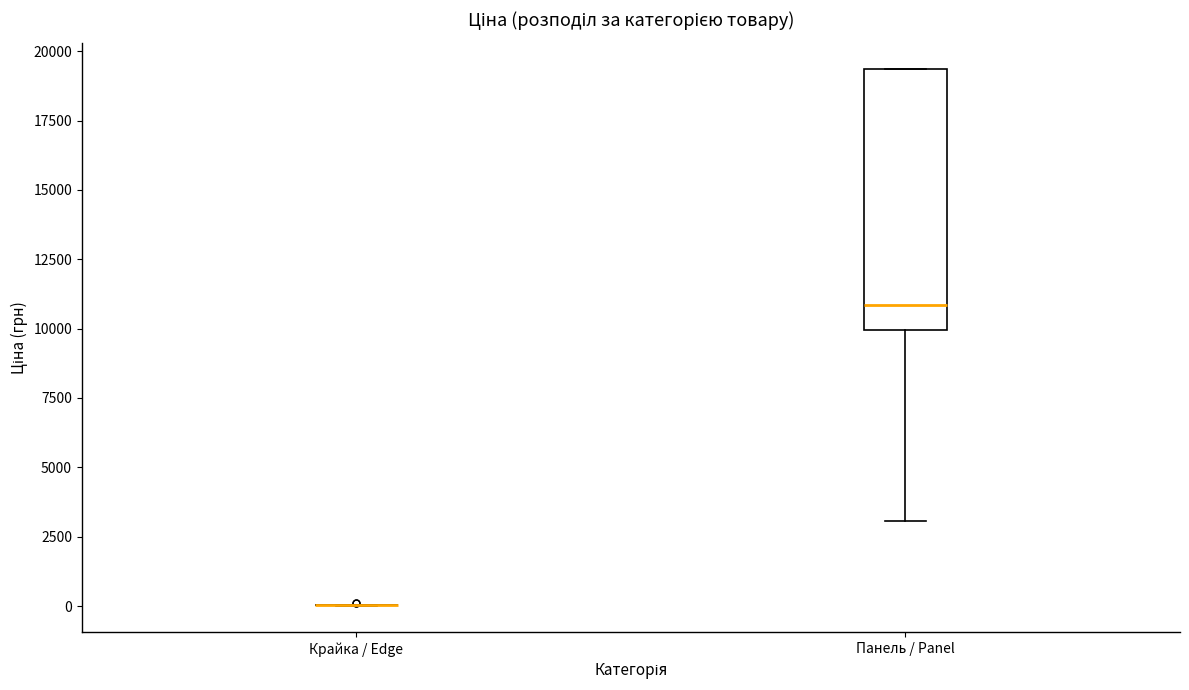

Reading left to right, transcribe this box plot: for each box, give where its median line is, the range the box spans, and where its two whiskers end, as read against the y-axis. The values are not printed on the chart, so give them approximately, as read against the axis.

Крайка / Edge: box collapsed to a line at 0, whiskers 0 to 0
Панель / Panel: median 11000, box 10000 to 19500, whiskers 3000 to 19500